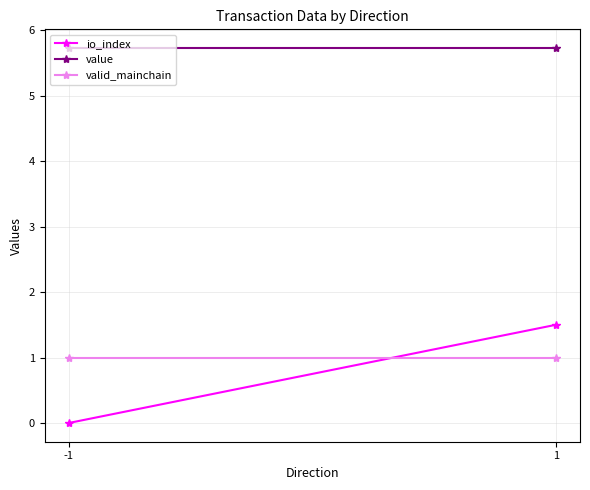

At which label does io_index first exceed 1?

1